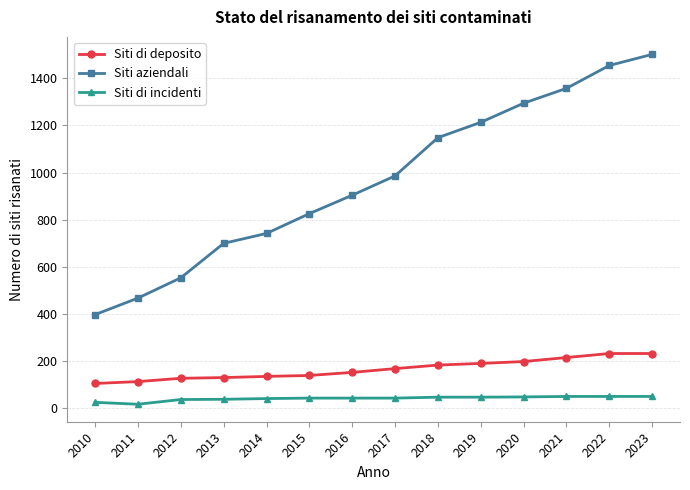

True or false: Siti di deposito and Siti aziendali cross at least once.

False